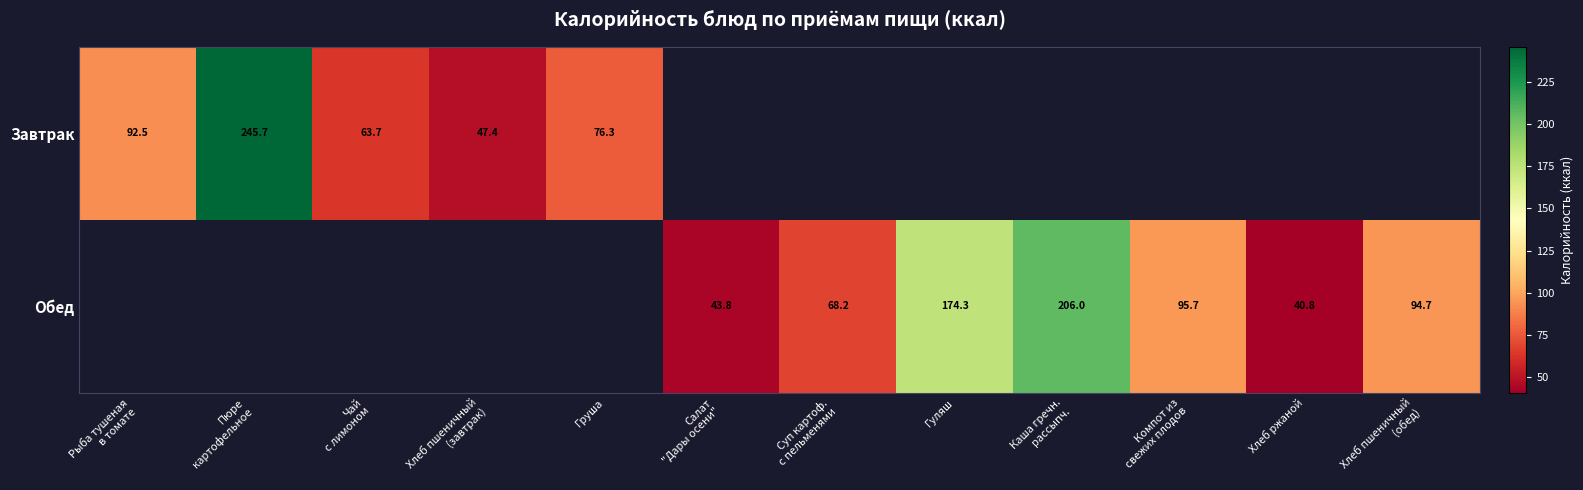

Which has a higher value, Хлеб пшеничный
(обед) or Компот из
свежих плодов?

Компот из
свежих плодов